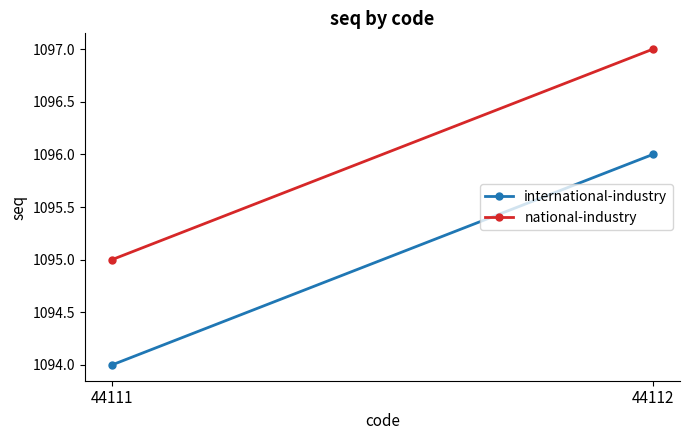

What is the value of the national-industry point at the 1st from the left?

1095